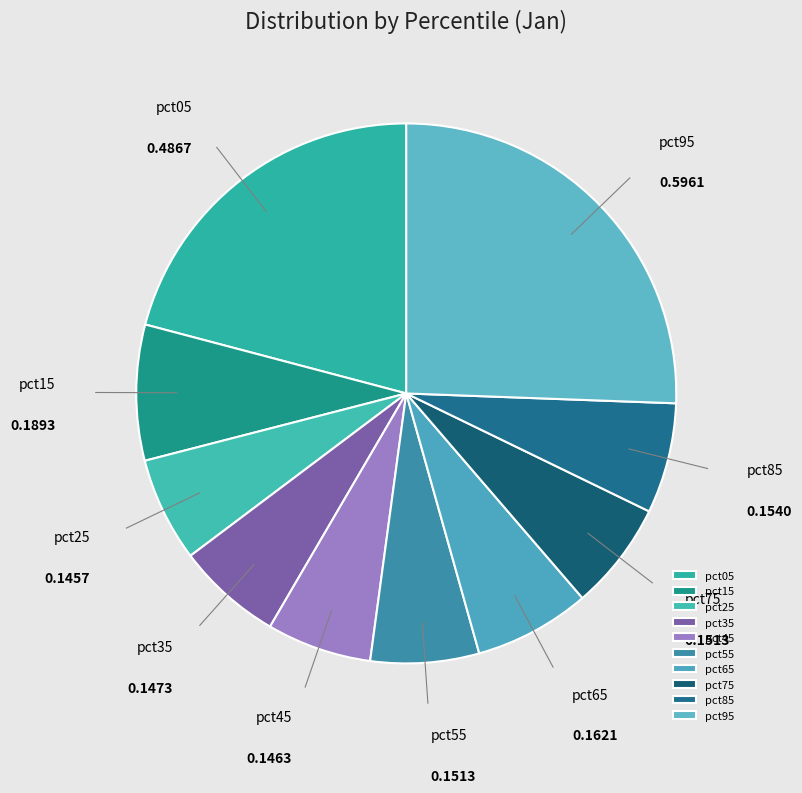

Combined, do pct35 and pct05 account for over 50%?

No